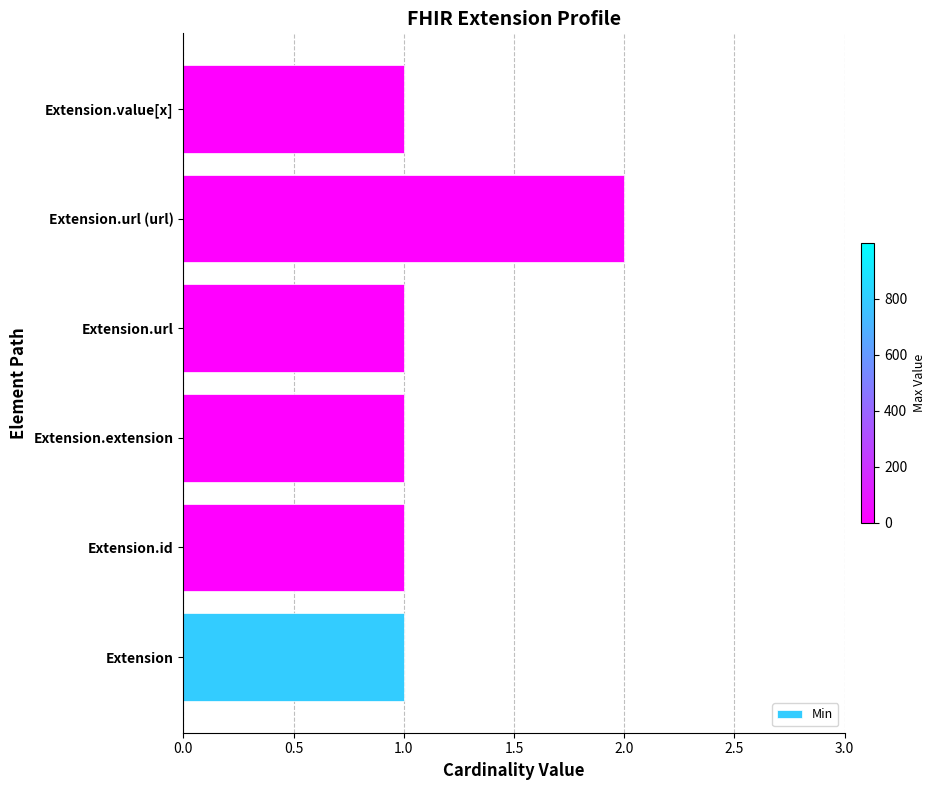

True or false: the data shows 1 at Extension.url.

True